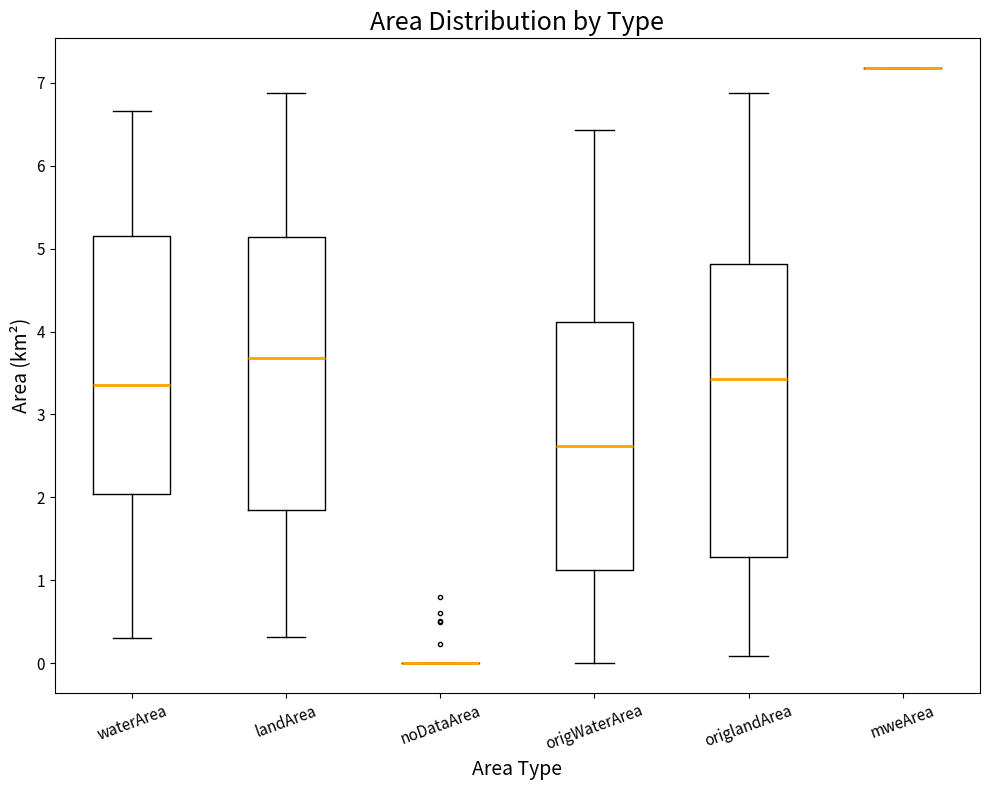

Reading left to right, transcribe this box plot: for each box, give where its median line is, the range the box spans, and where its two whiskers end, as read against the y-axis. The values are not printed on the chart, so give them approximately, as read against the axis.

waterArea: median 3.4, box 2.0 to 5.2, whiskers 0.3 to 6.7
landArea: median 3.7, box 1.9 to 5.1, whiskers 0.3 to 6.9
noDataArea: box collapsed to a line at 0.0, whiskers 0.0 to 0.0
origWaterArea: median 2.6, box 1.1 to 4.1, whiskers 0.0 to 6.4
origlandArea: median 3.4, box 1.3 to 4.8, whiskers 0.1 to 6.9
mweArea: box collapsed to a line at 7.2, whiskers 7.2 to 7.2